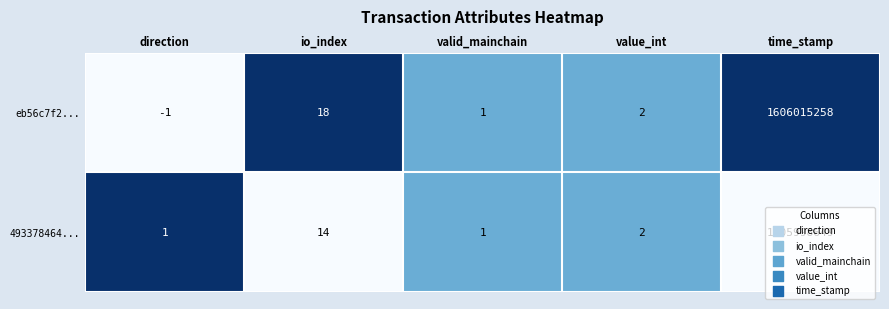

At which label is eb56c7f2... closest to 803007628?

io_index